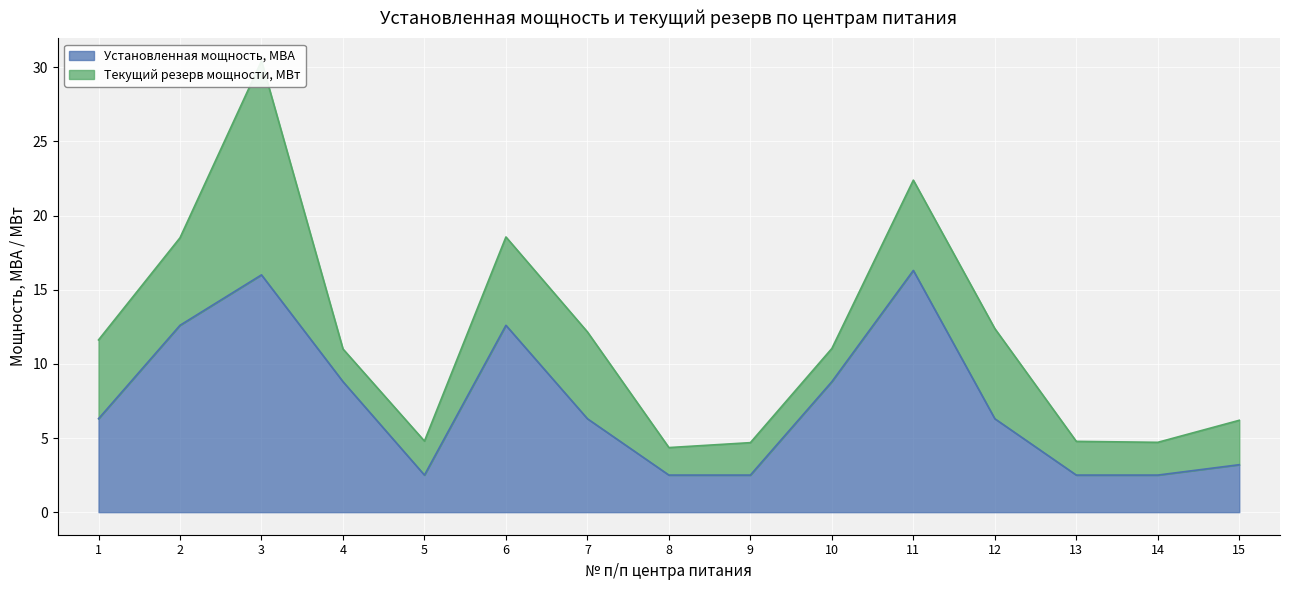

How many points are lower than both their immediate neighbors (excluding endpoints)?

1